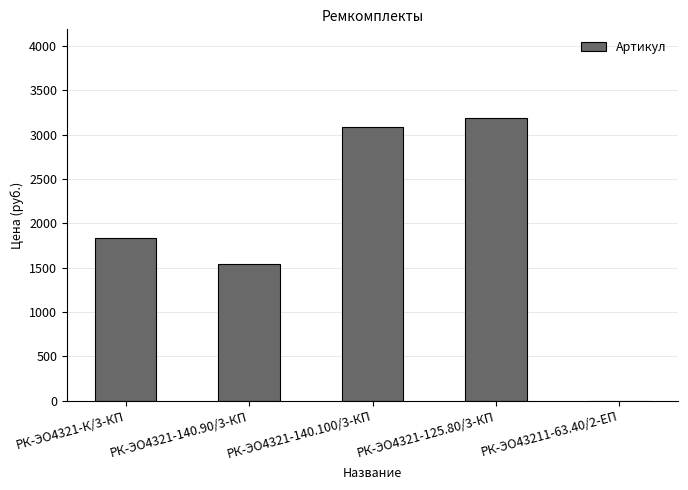

How many data points are above 1837?

3